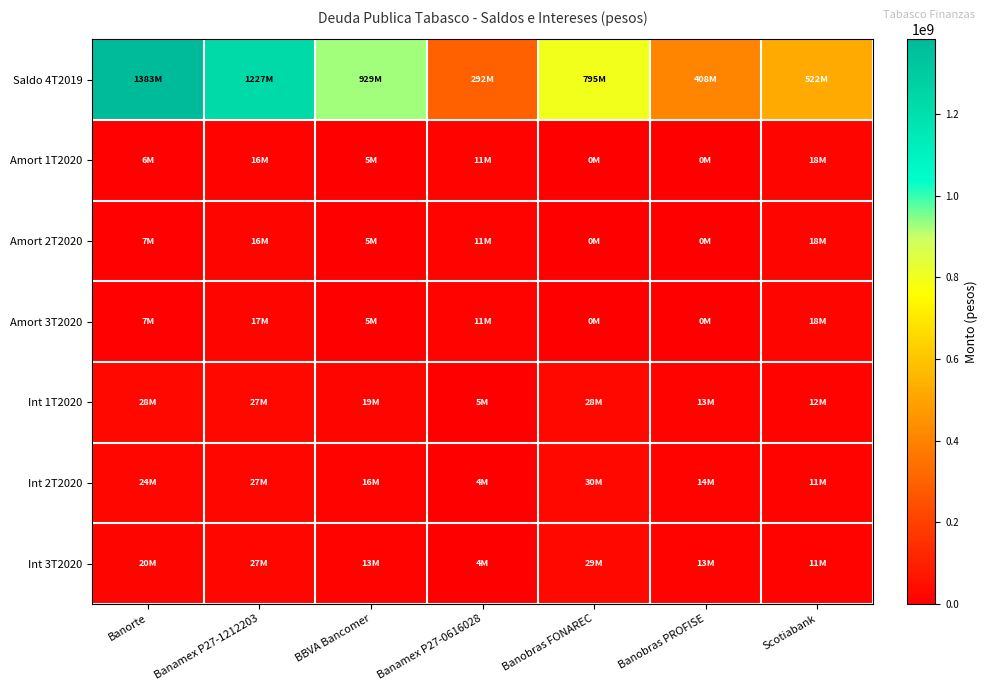

Rank the series by their maximum value, from lowest to highest.

Amort 1T2020, Amort 2T2020, Amort 3T2020, Int 1T2020, Int 3T2020, Int 2T2020, Saldo 4T2019